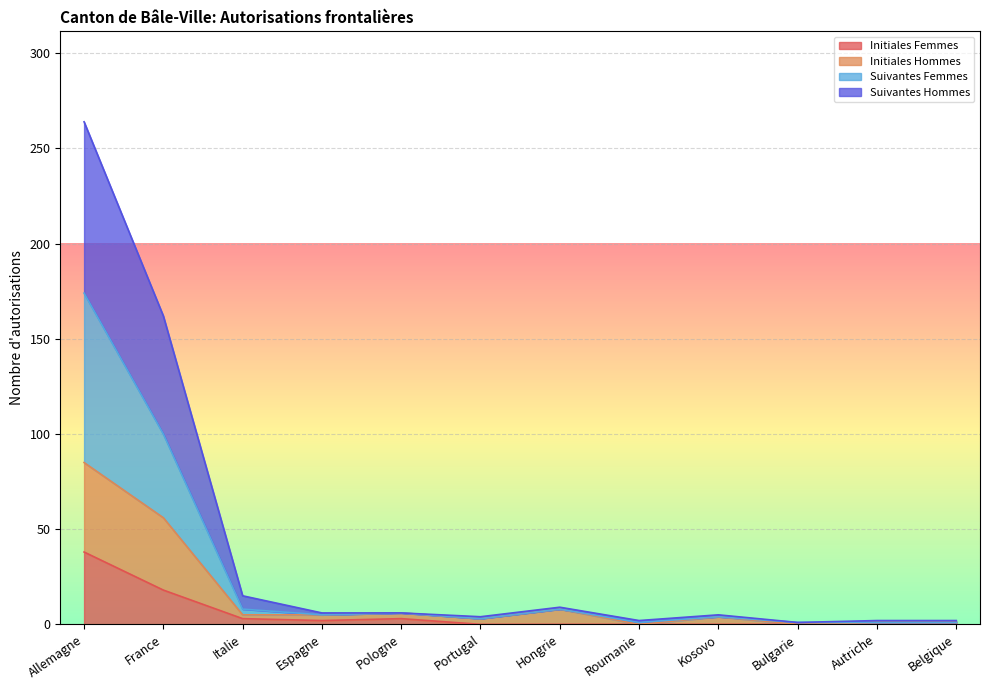

True or false: Initiales Femmes has a value of 17 at Bulgarie.

False